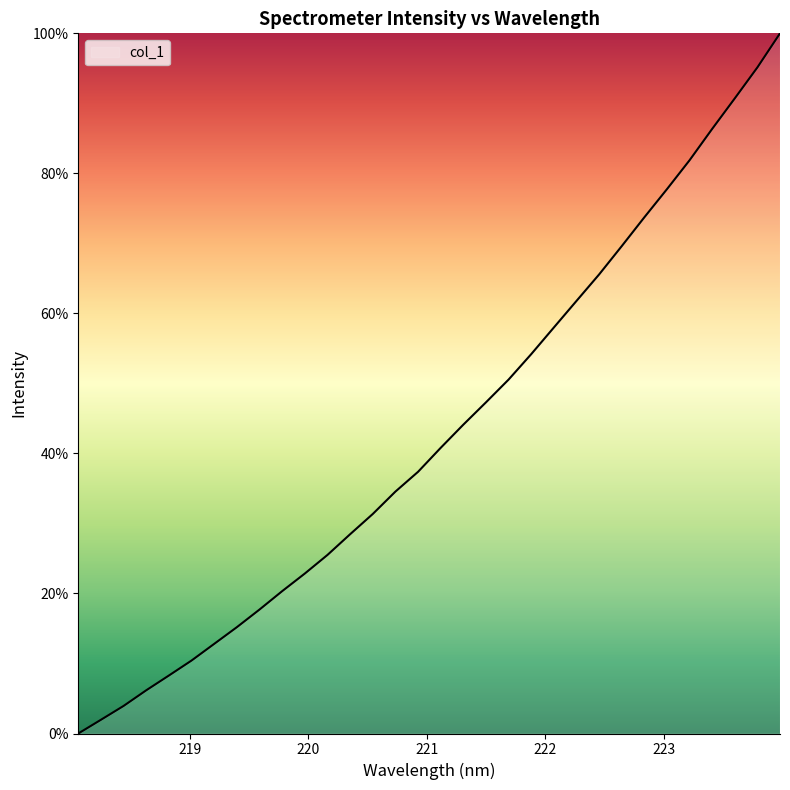

What is the greatest value displayed?

100.0